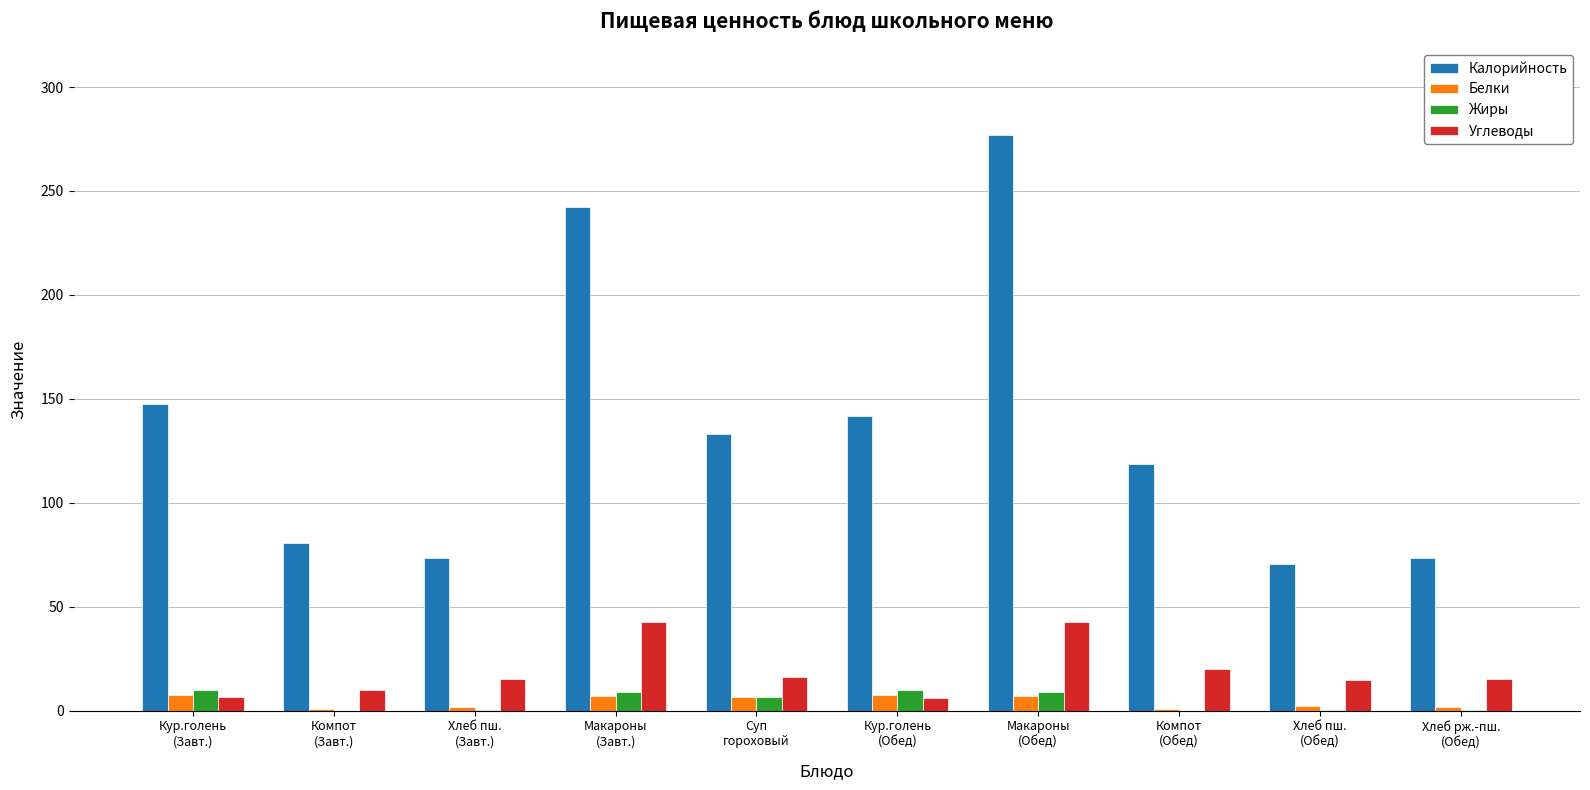

What is the sum of all Белки values?

43.6